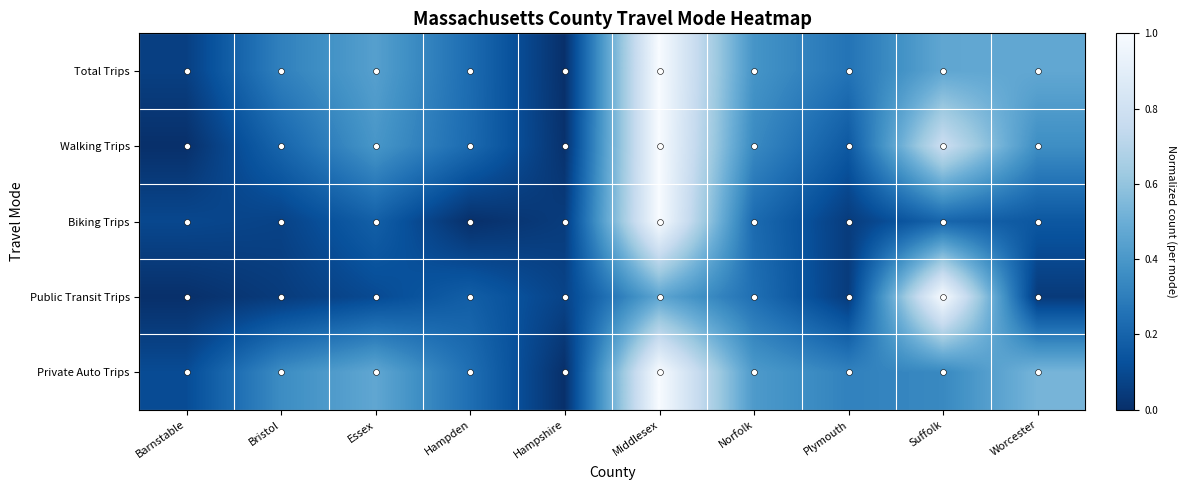

Which category has the lowest value across all series?

Hampshire